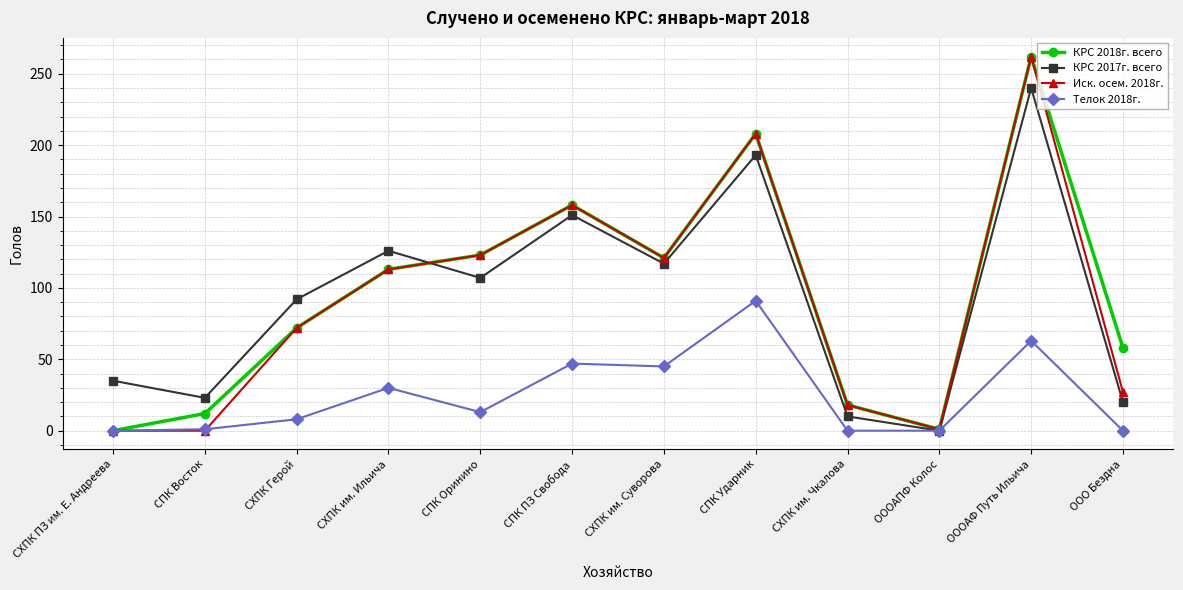

What is the total value across all series at СПК ПЗ Свобода?

514